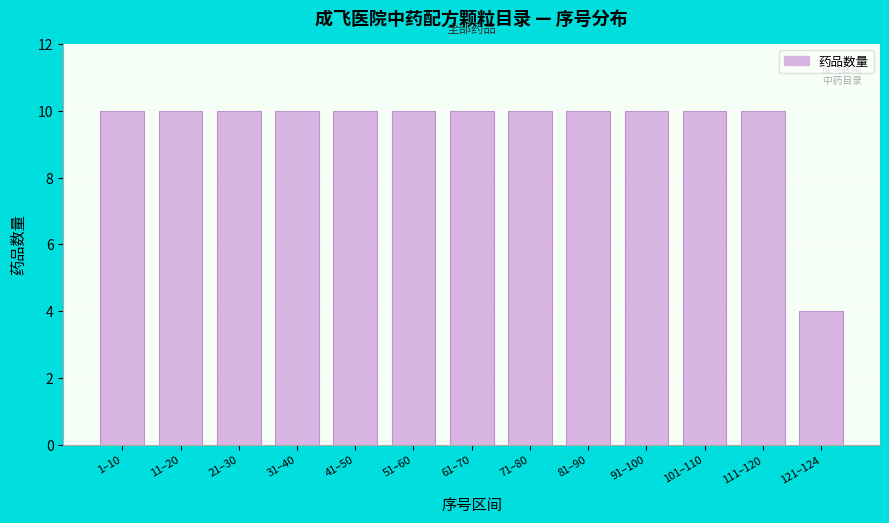

Reading right to left, extract all data points from this chart.

4	10	10	10	10	10	10	10	10	10	10	10	10